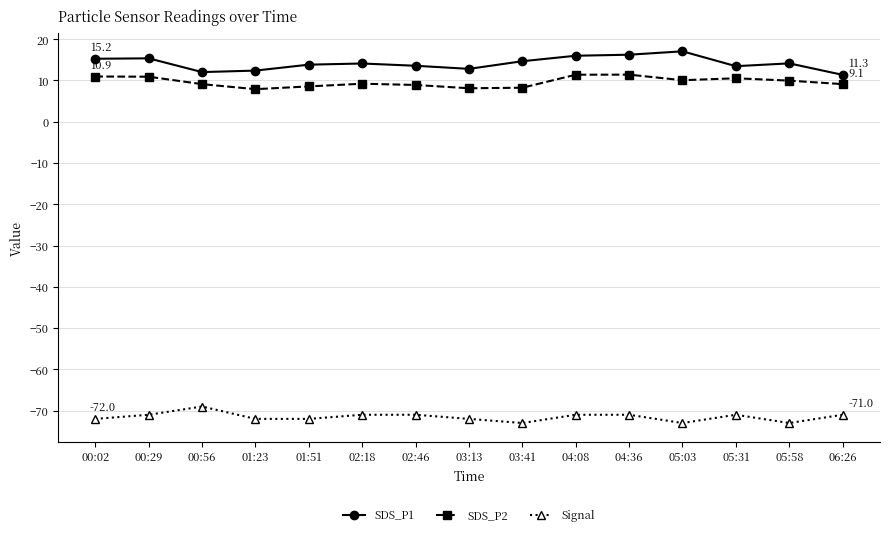

Where does the SDS_P2 series first go above 9?

00:02